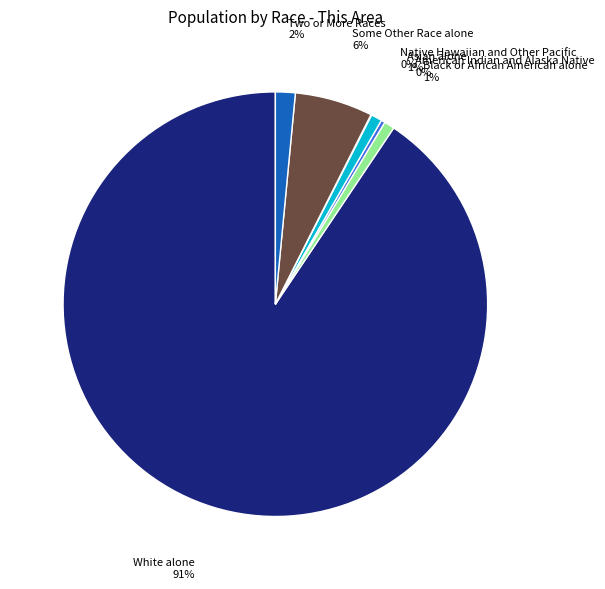

To the nearest percent, what is the combined percentage of Some Other Race alone and Asian alone?

7%